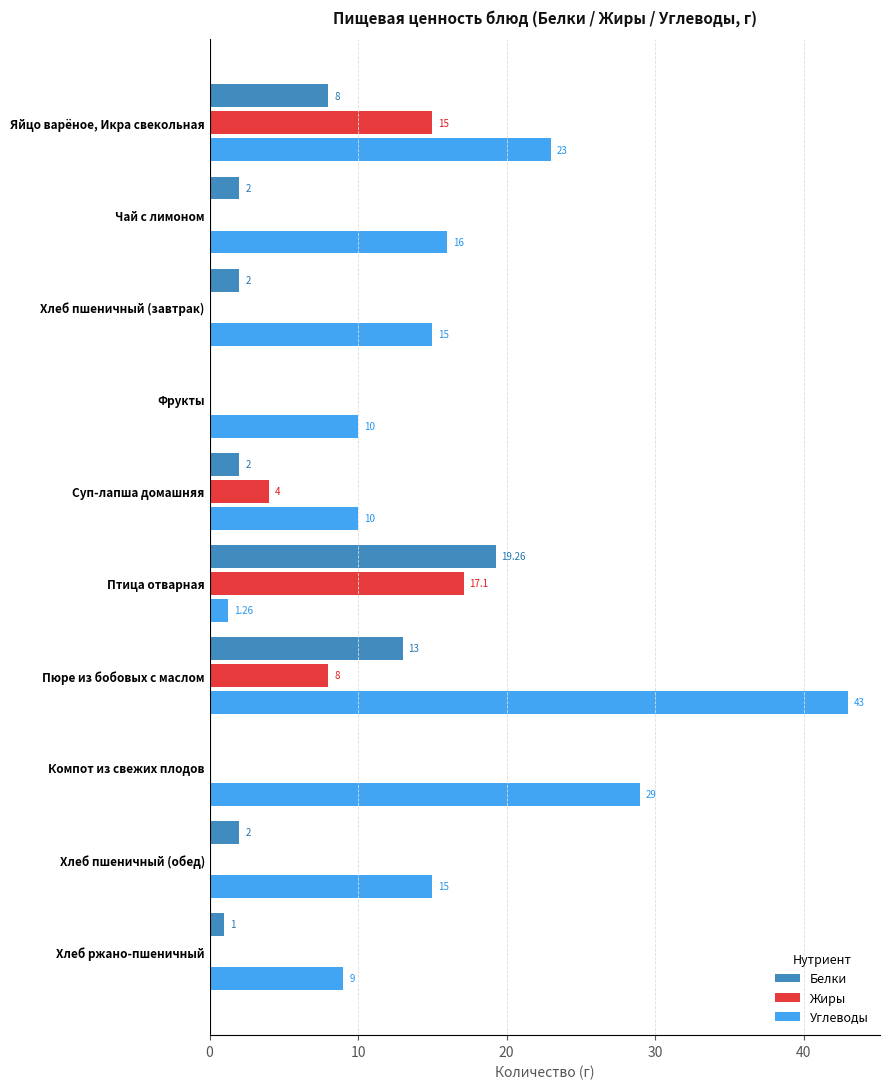

Between Хлеб пшеничный (завтрак) and Компот из свежих плодов, which series saw the biggest shift?

Углеводы